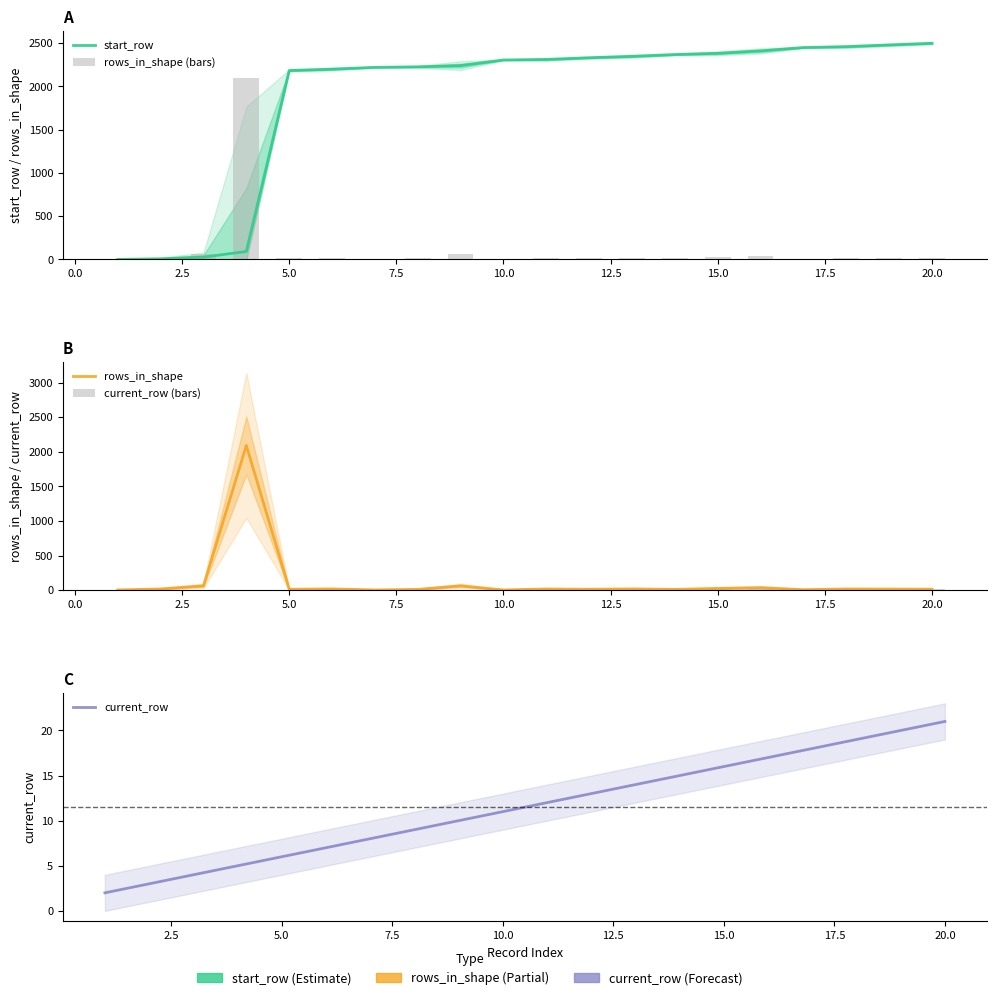

What are all the series names shown in the legend?

start_row, rows_in_shape (bars), rows_in_shape, current_row (bars), current_row